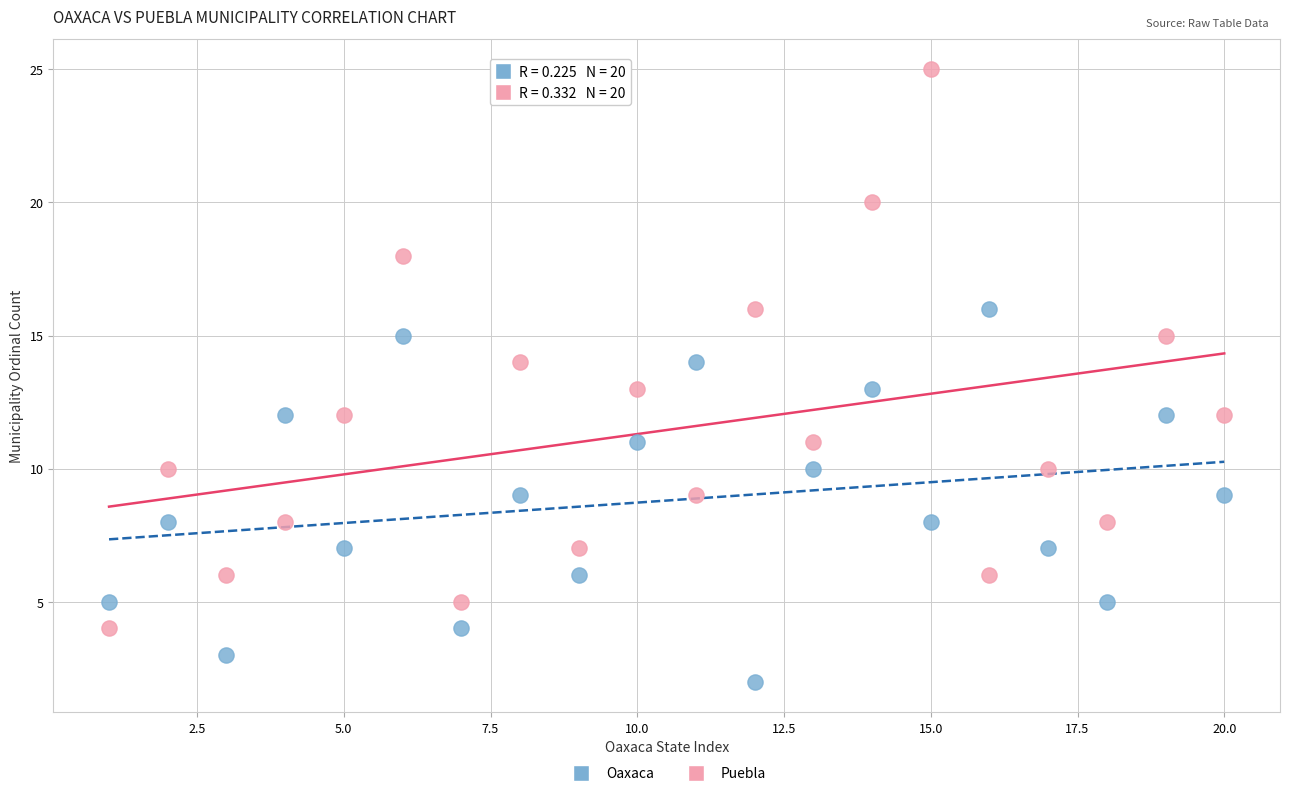

Which series reaches the minimum Y coordinate?

Oaxaca